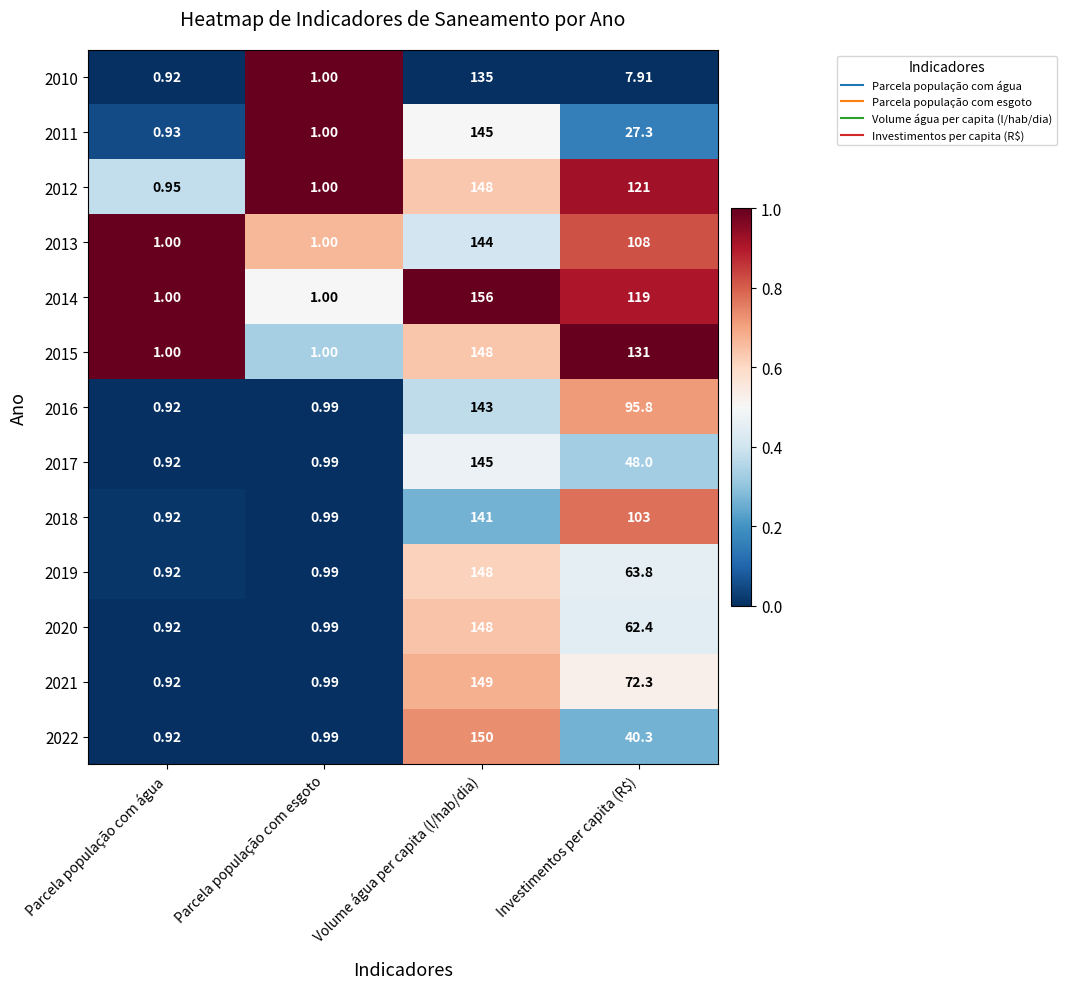

At which category is the sum across all series the highest?

Volume água per capita (l/hab/dia)